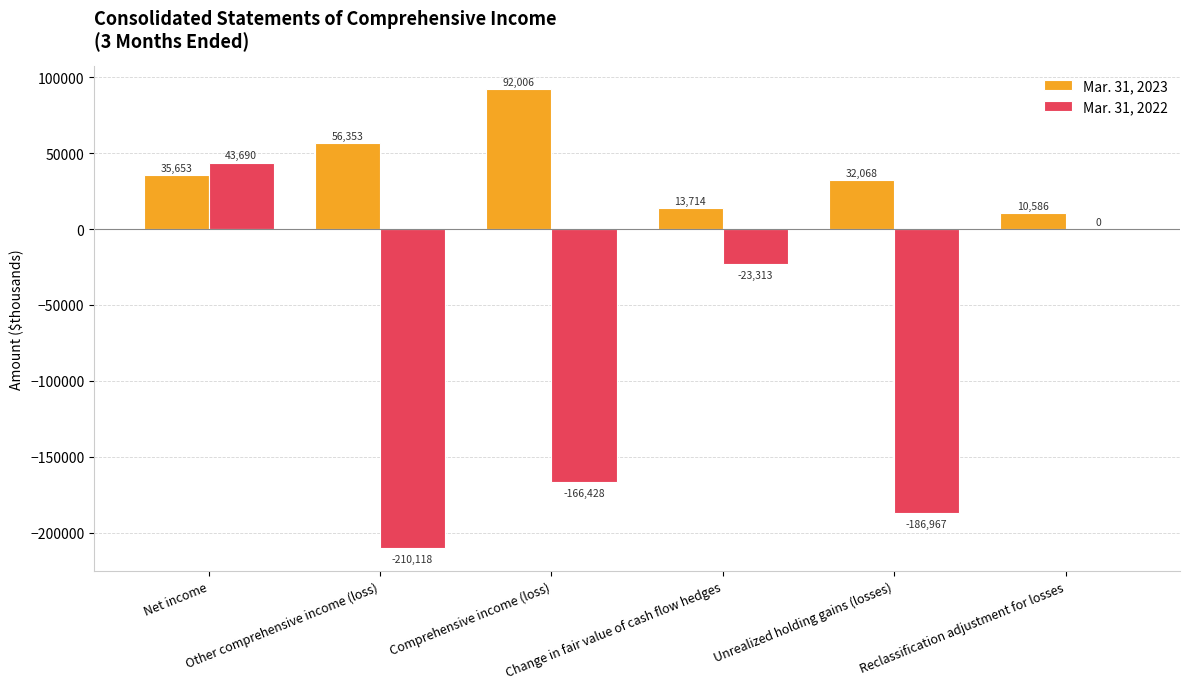

At which label is Mar. 31, 2023 closest to 51296?

Other comprehensive income (loss)